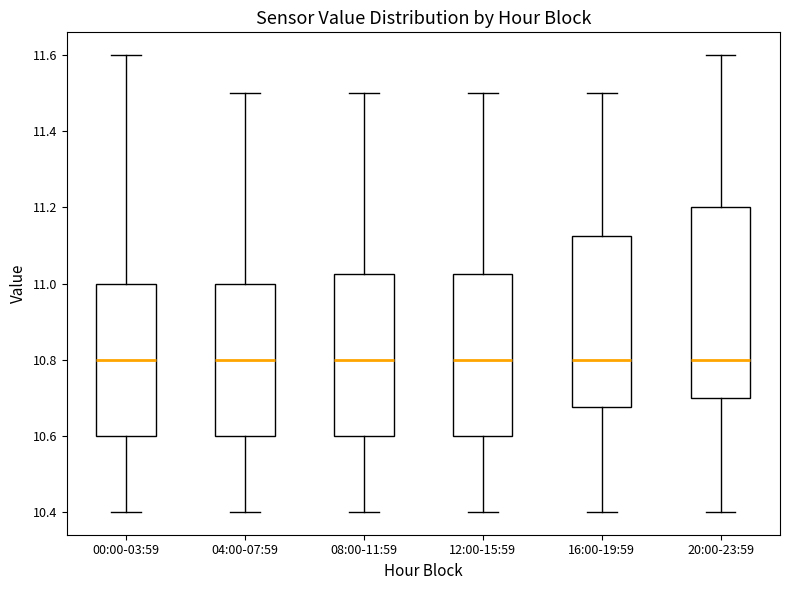

Where does the upper whisker of the box for 16:00-19:59 end on the y-axis? The values are not printed on the chart, so give them approximately, as read against the axis.

11.50